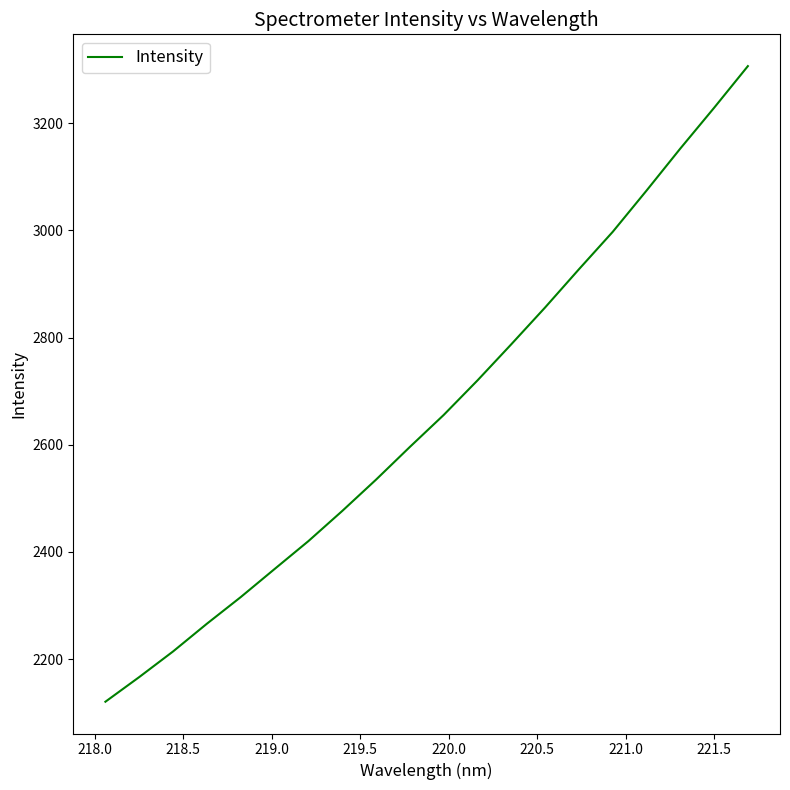

What is the difference between the maximum and minimum values?

1186.3